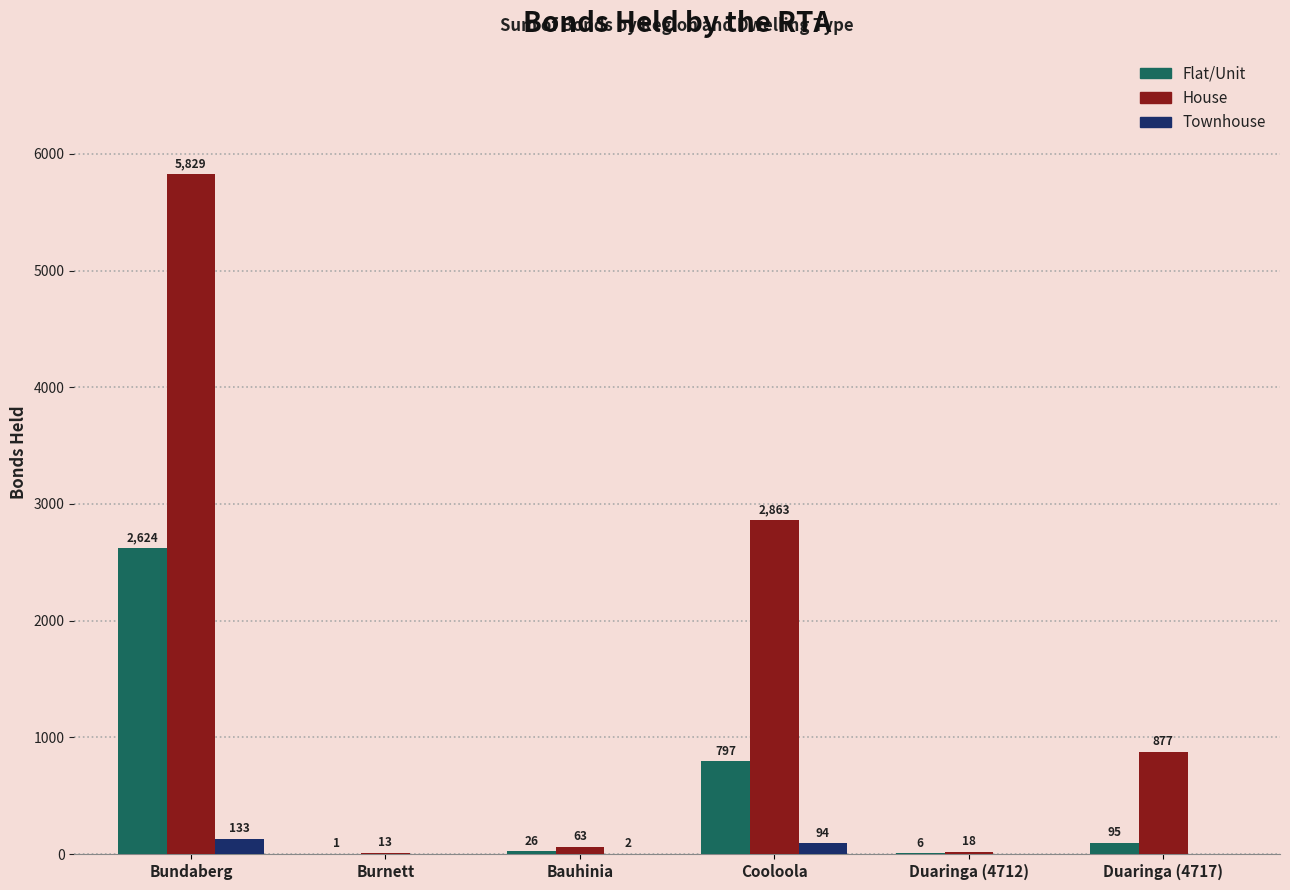

What is the approximate value of Townhouse at Bundaberg, to the nearest 5?

135